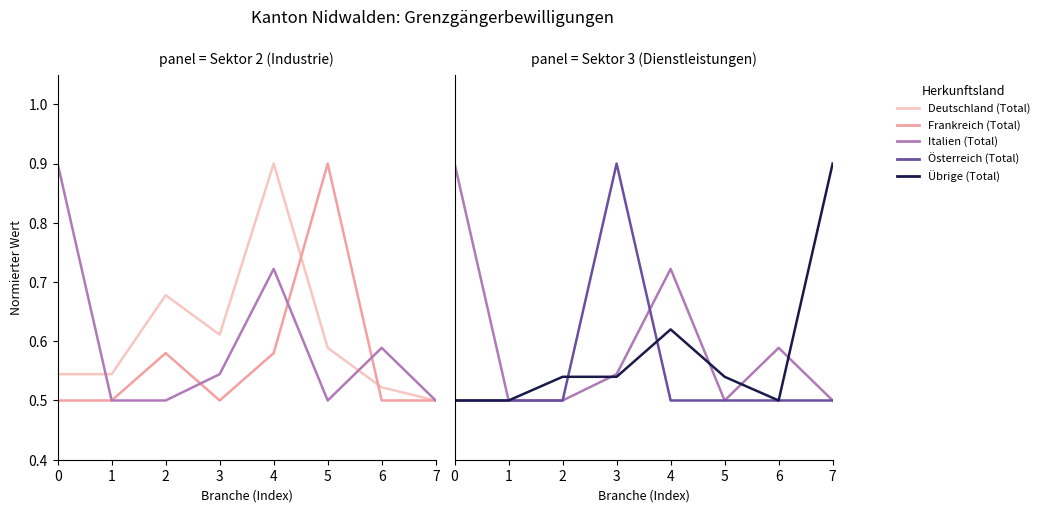

List the labels in order of Übrige (Total) value, smallest first.

0, 1, 6, 2, 3, 5, 4, 7